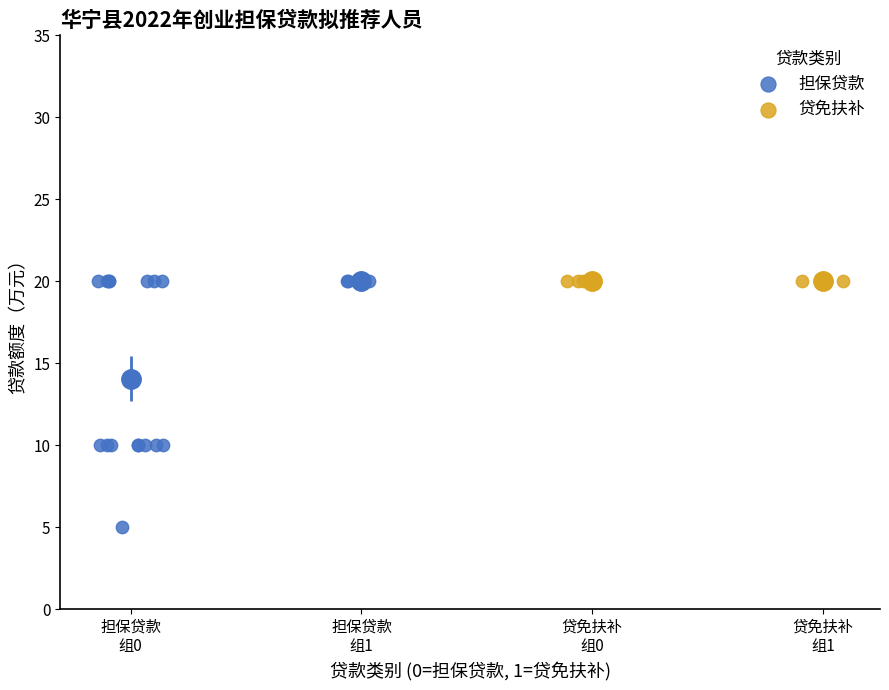

Which series contains the lowest Y value?

担保贷款